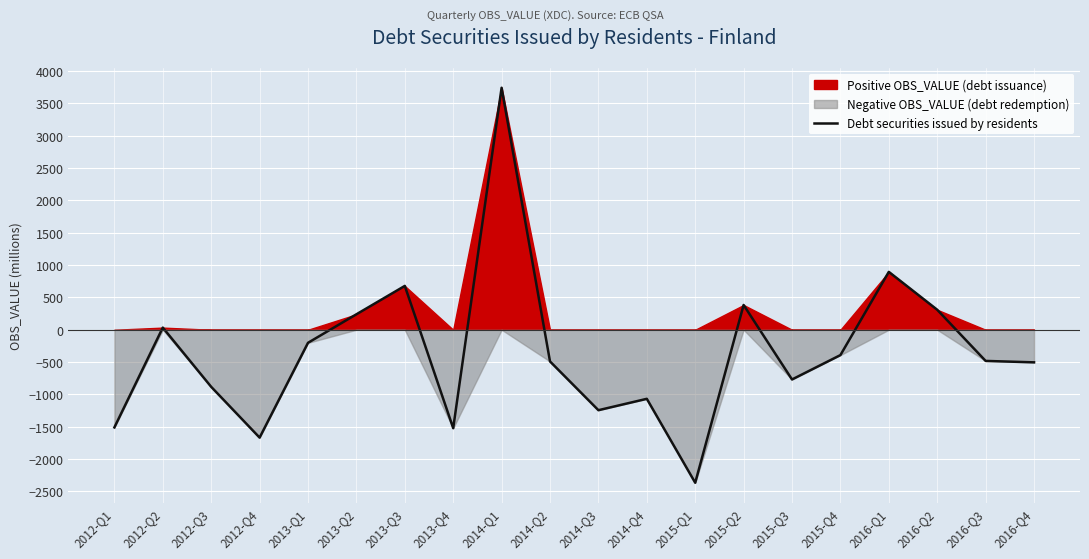

What is the label of the 2nd point from the left?

2012-Q2